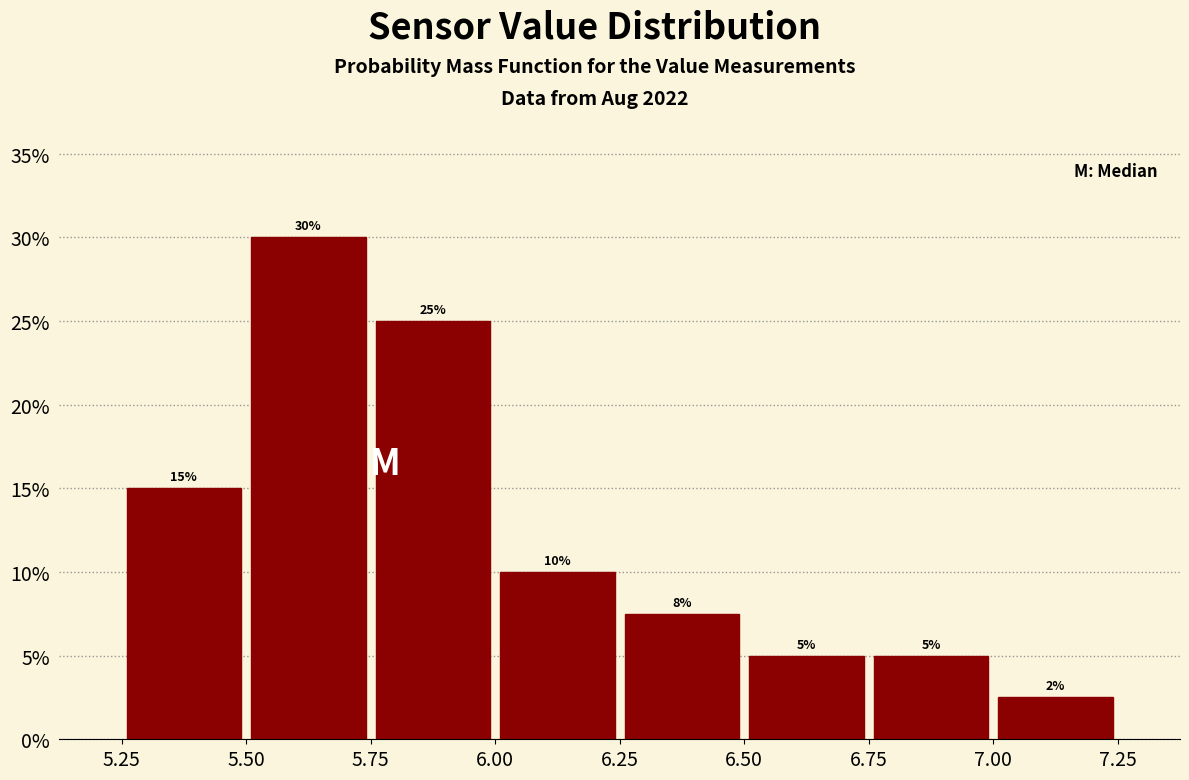

Over which range of the x-axis is the bar tallest?

5.50 to 5.75